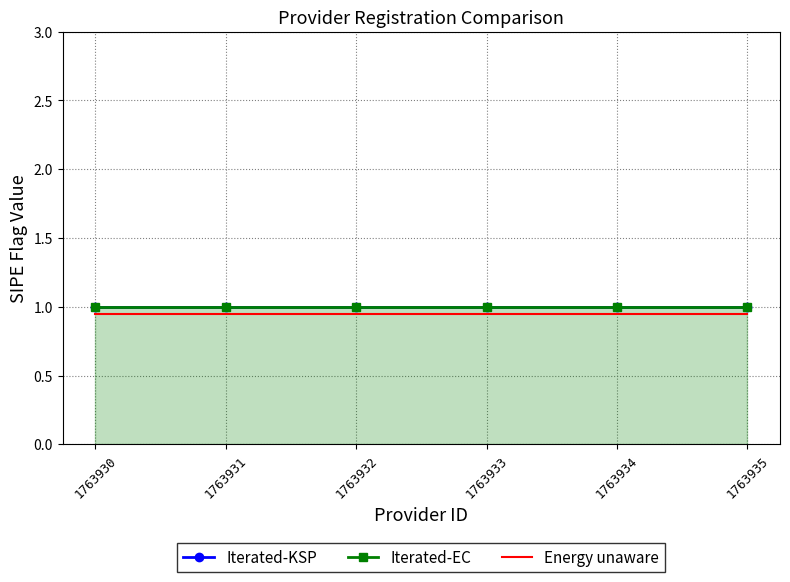

Between 1763932 and 1763933, which series saw the biggest shift?

Iterated-KSP